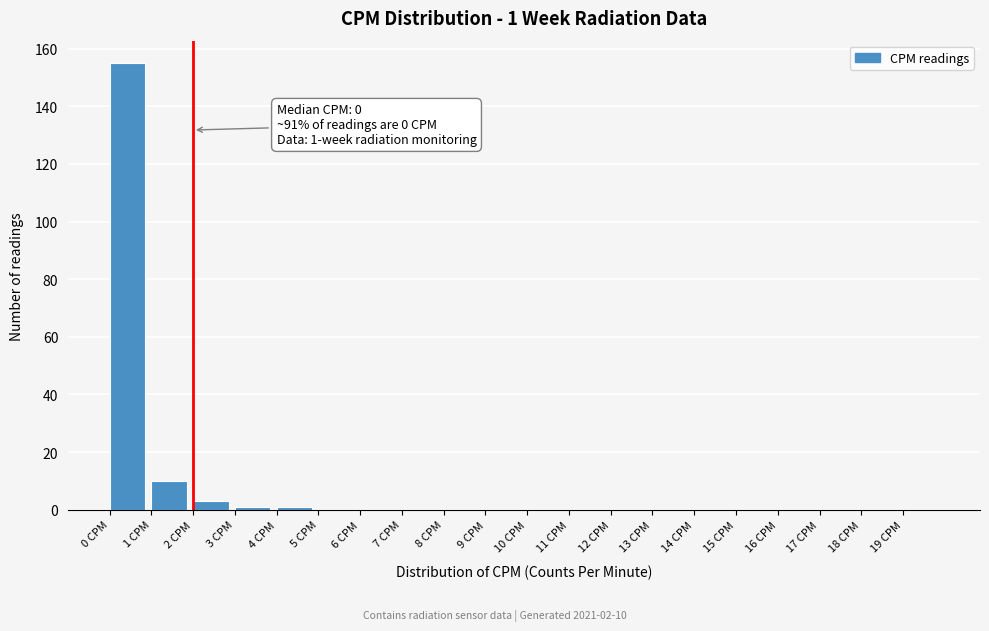

Reading right to left, transcribe all the data shown in this chart.

19 CPM=0	18 CPM=0	17 CPM=0	16 CPM=0	15 CPM=0	14 CPM=0	13 CPM=0	12 CPM=0	11 CPM=0	10 CPM=0	9 CPM=0	8 CPM=0	7 CPM=0	6 CPM=0	5 CPM=0	4 CPM=1	3 CPM=1	2 CPM=3	1 CPM=10	0 CPM=155